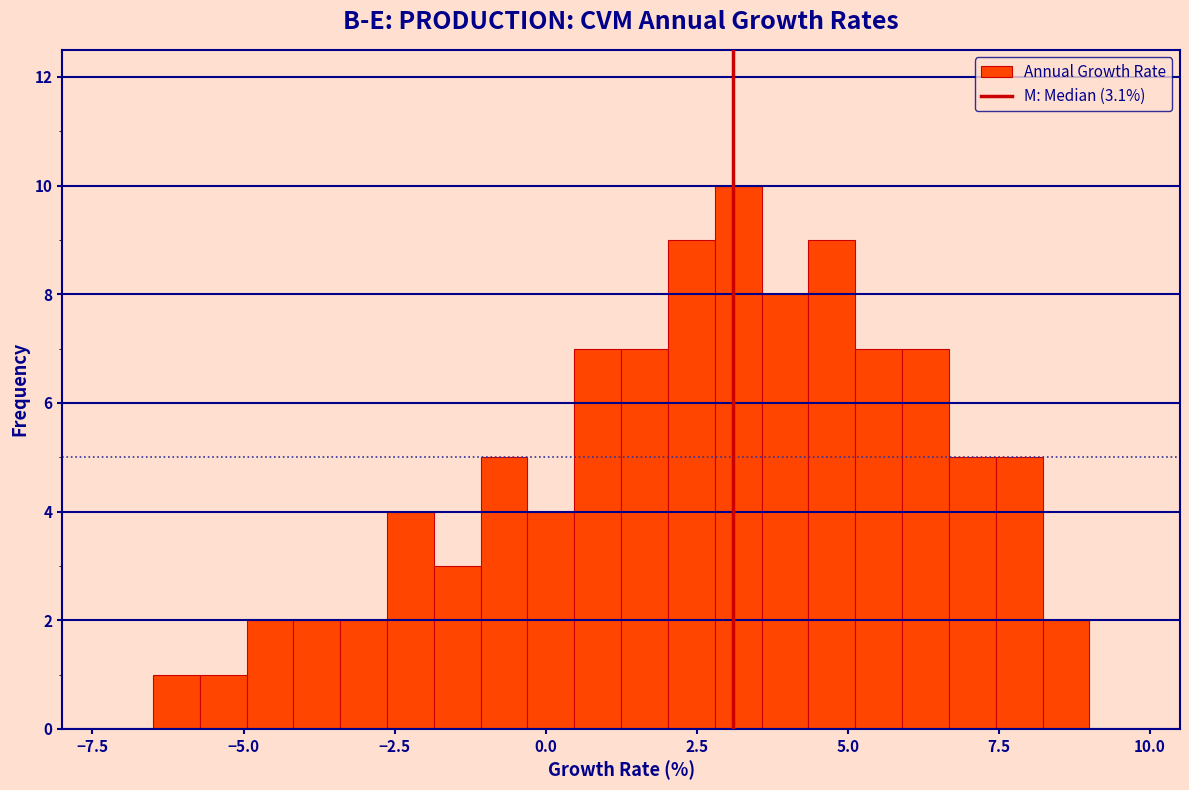

Around what value on the x-axis is the tallest bar? Give the approximate position of its centre, as read against the axis.

3.0